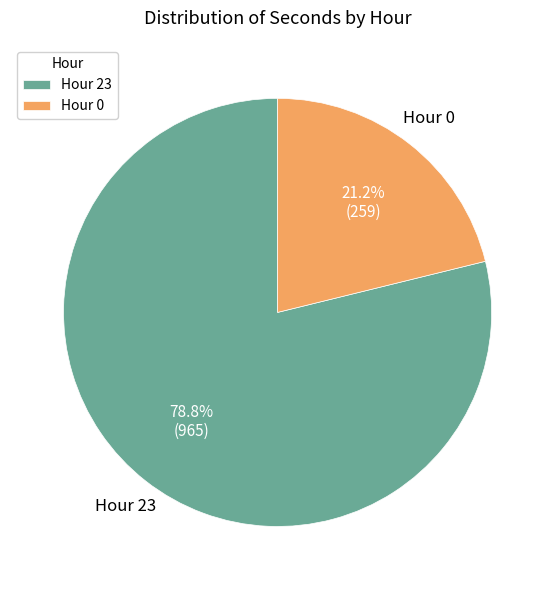

Is Hour 0 the majority of the pie?

No